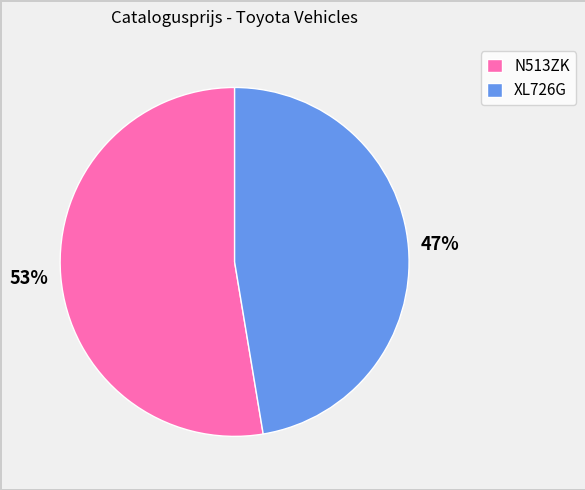

Which category has the smallest portion of the pie?

XL726G